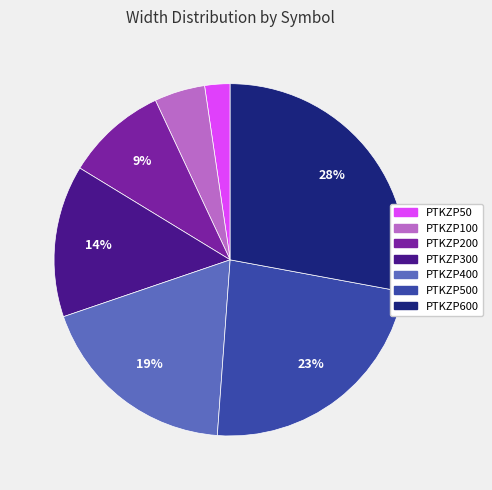

To the nearest percent, what is the difference between the largest and smallest slice percentages?

26%